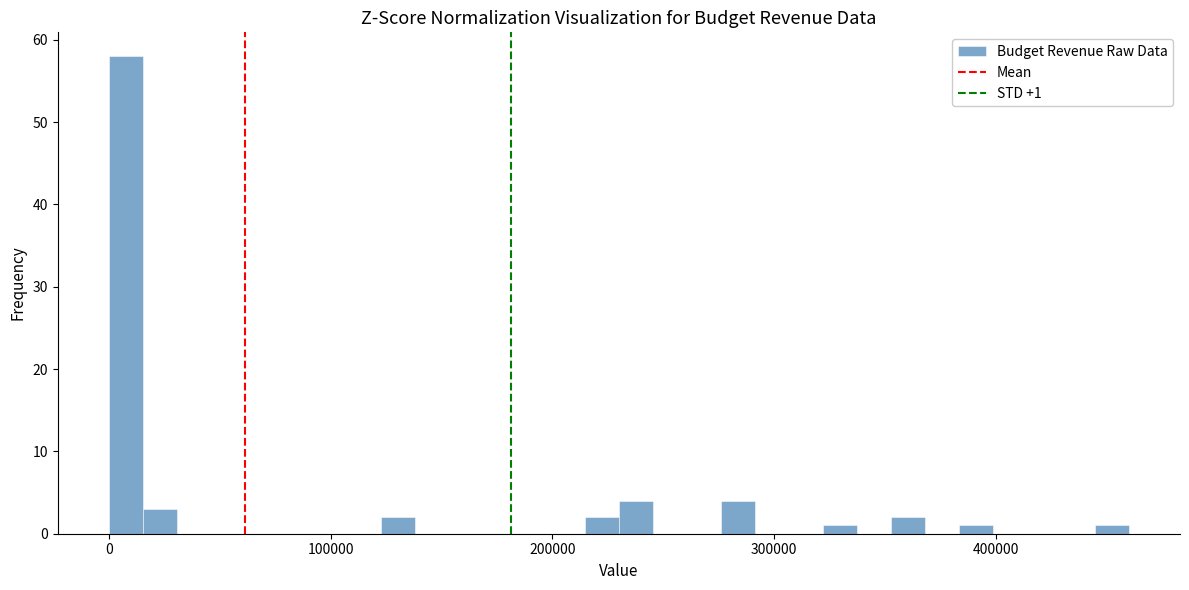

Read against the x-axis, roughly where is the centre of the tallest bar?

10000